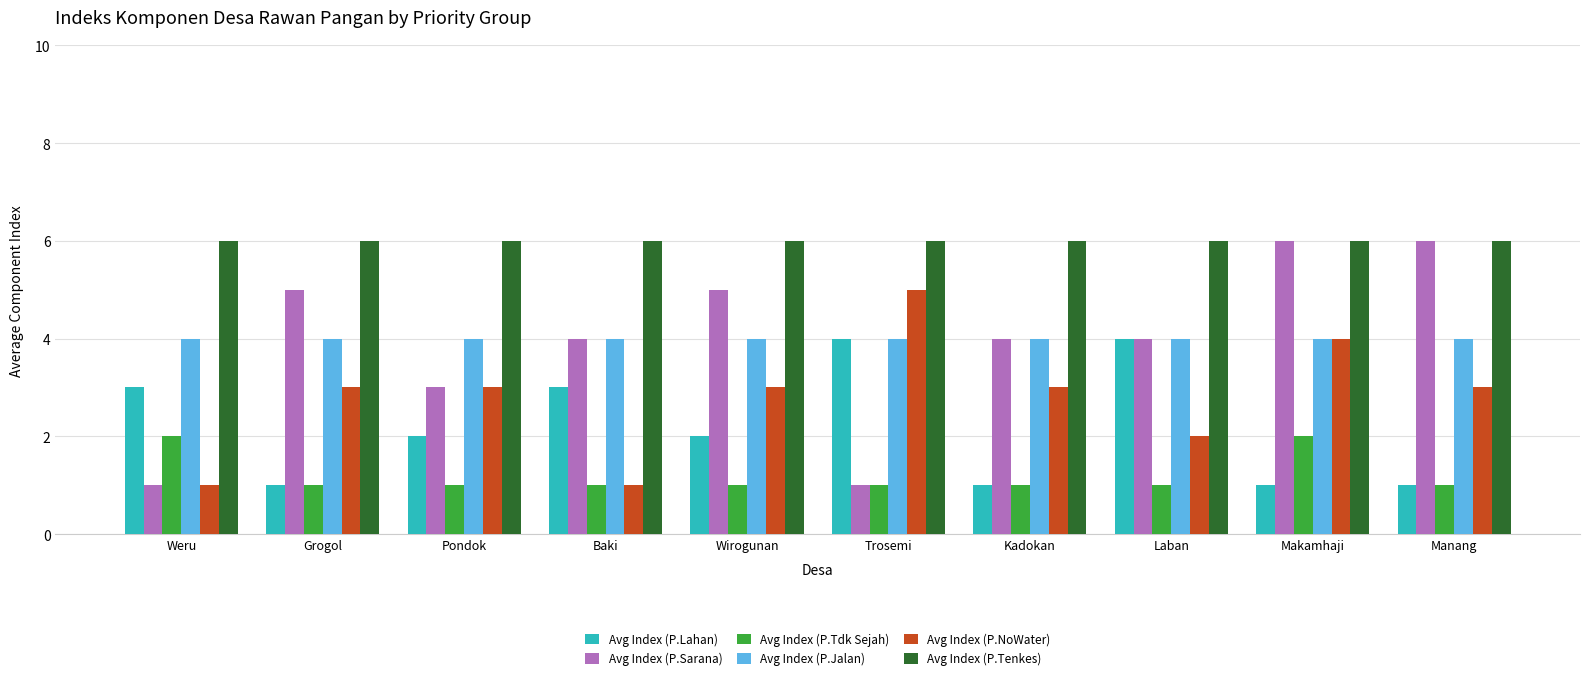

What is the value of the Avg Index (P.Tenkes) bar at the 9th from the left?

6